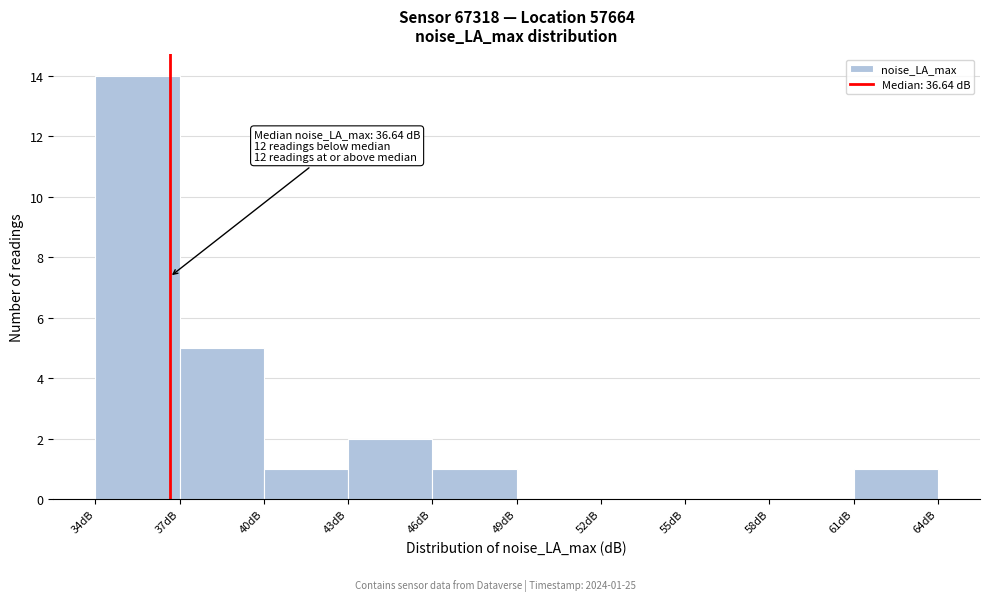

Over which range of the x-axis is the bar tallest?

34 to 37